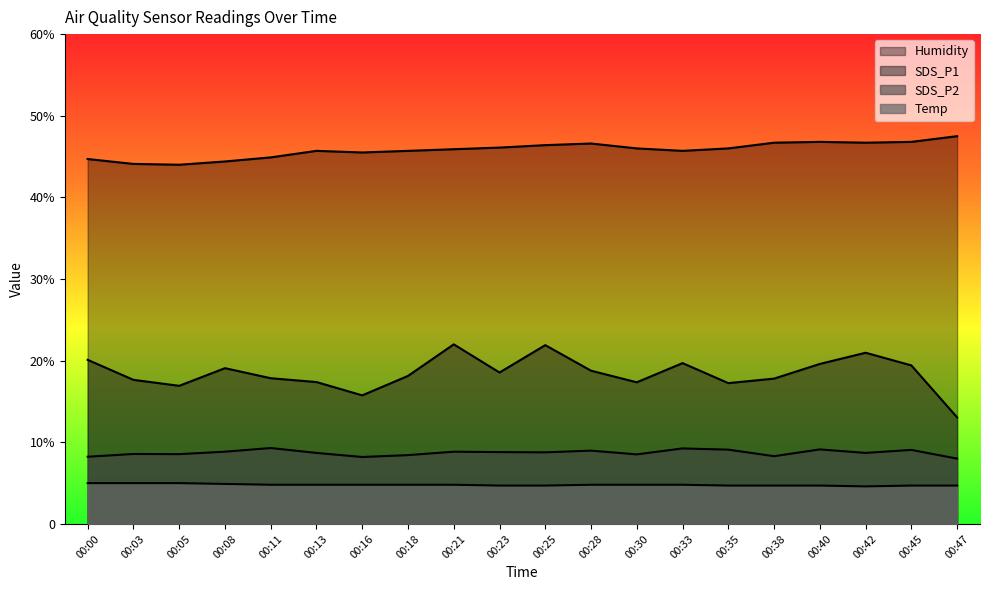

What is the total value across all series at 00:30?

76.7